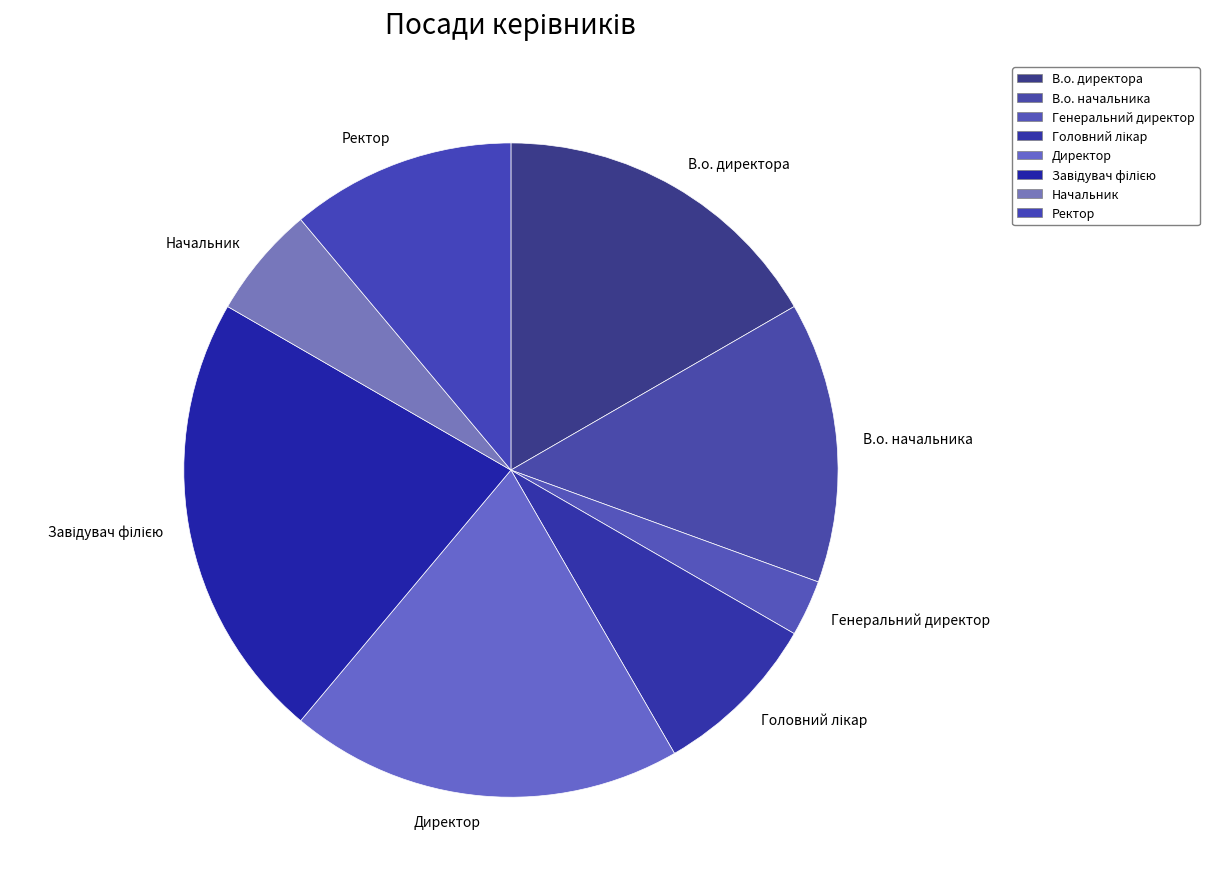

Between Ректор and Директор, which is larger?

Директор